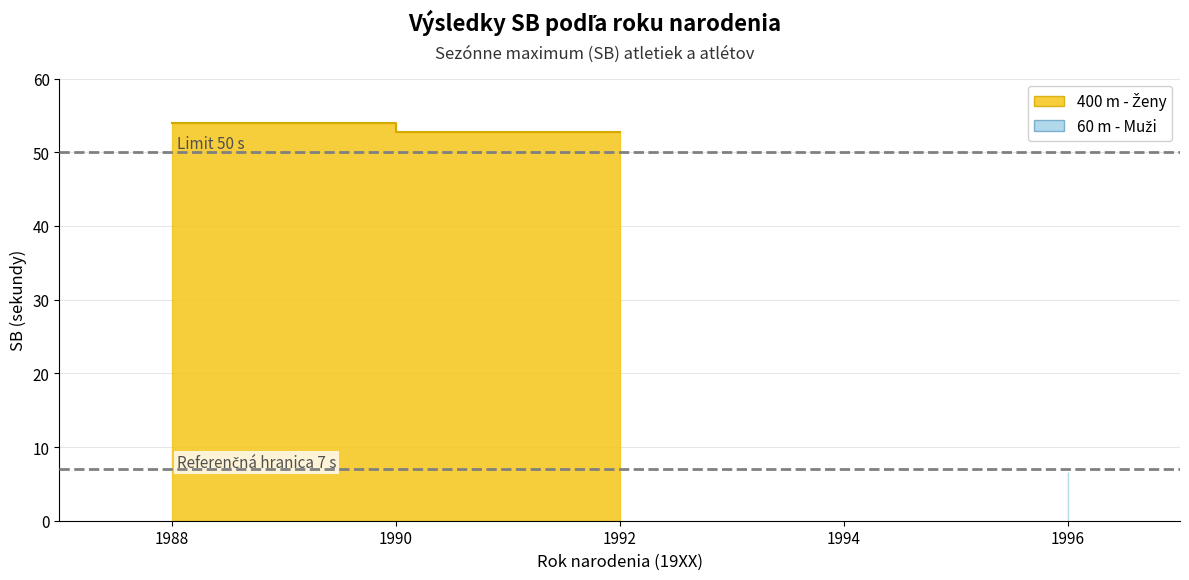

Reading left to right, list all the values displayed in this chart.

400 m - Ženy: Bezeková Alexandra (92)=52.8	Putalová Iveta (88)=54.0
60 m - Muži: Bezeková Alexandra (92)=6.6	Putalová Iveta (88)=6.7